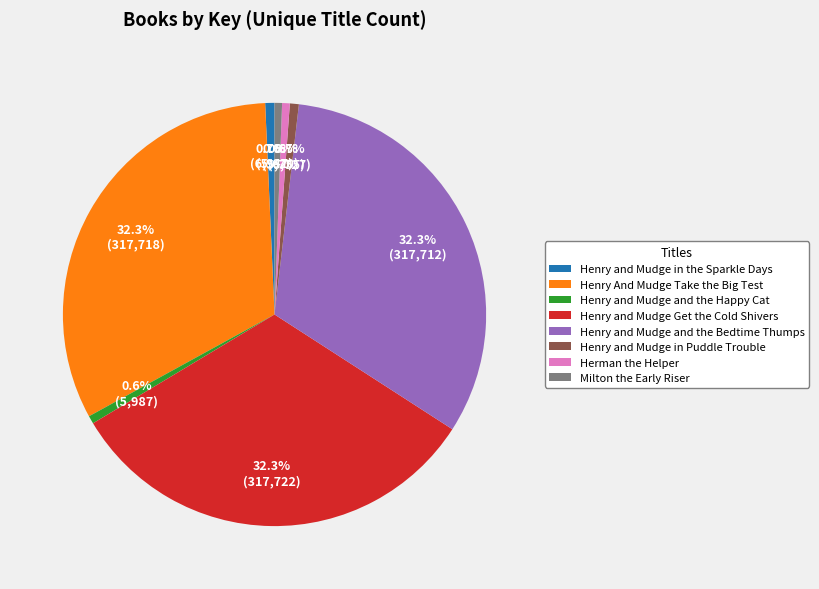

Does Herman the Helper represent more than half of the total?

No